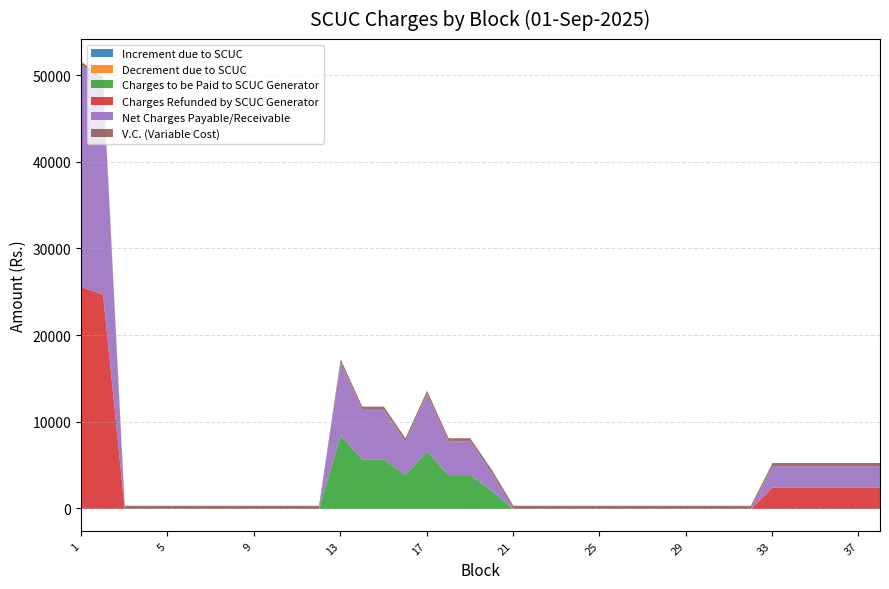

At how many categories does at least one series exceed 898?

16